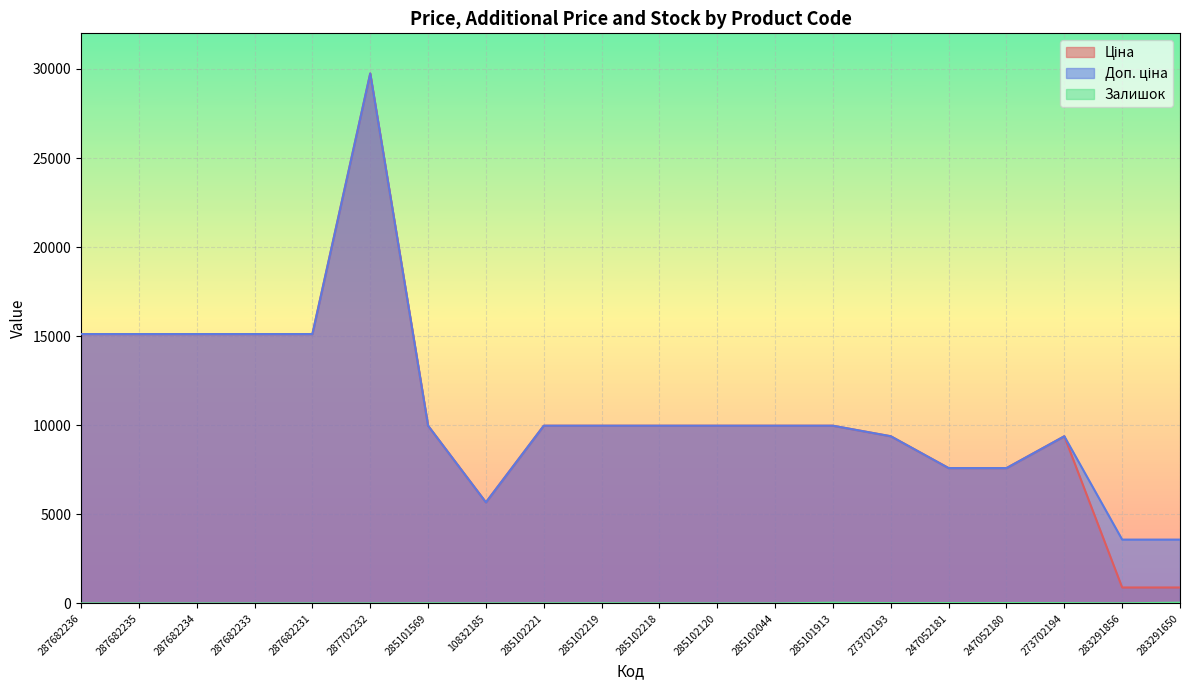

Rank the series at 287682235 from lowest to highest value.

Залишок, Ціна, Доп. ціна